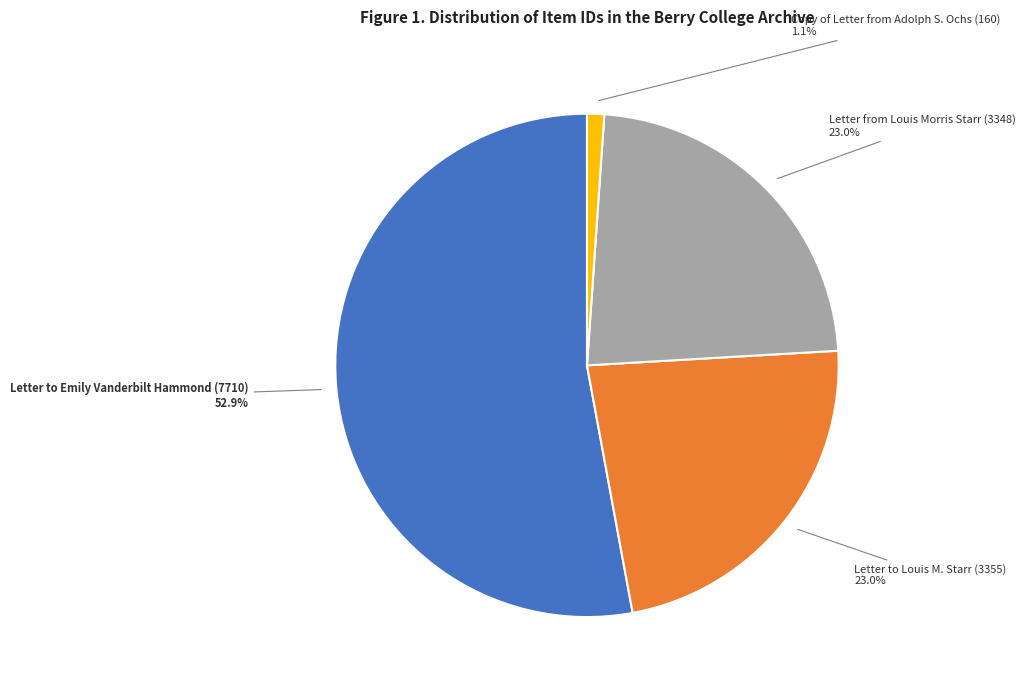

Between Letter from Louis Morris Starr (3348) and Letter to Emily Vanderbilt Hammond (7710), which is larger?

Letter to Emily Vanderbilt Hammond (7710)